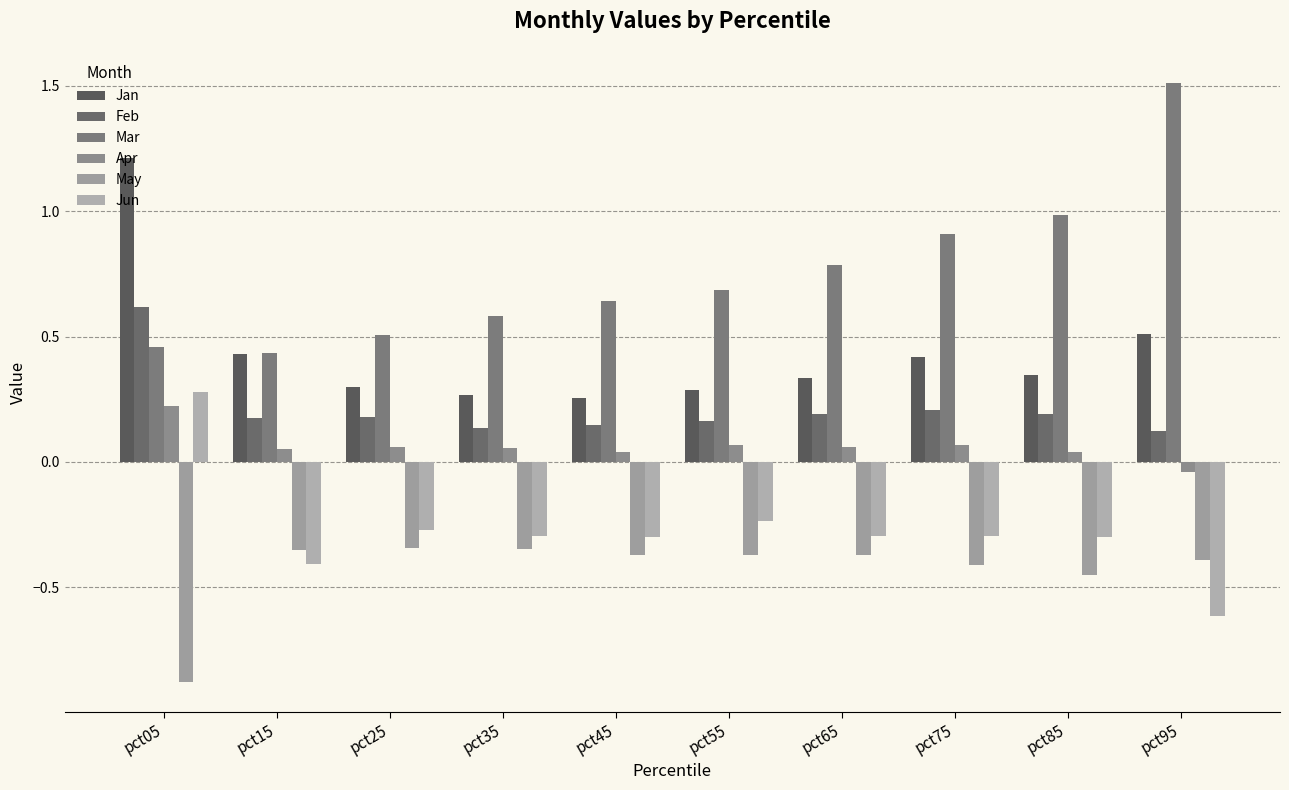

What is the average value of the May series?

-0.4